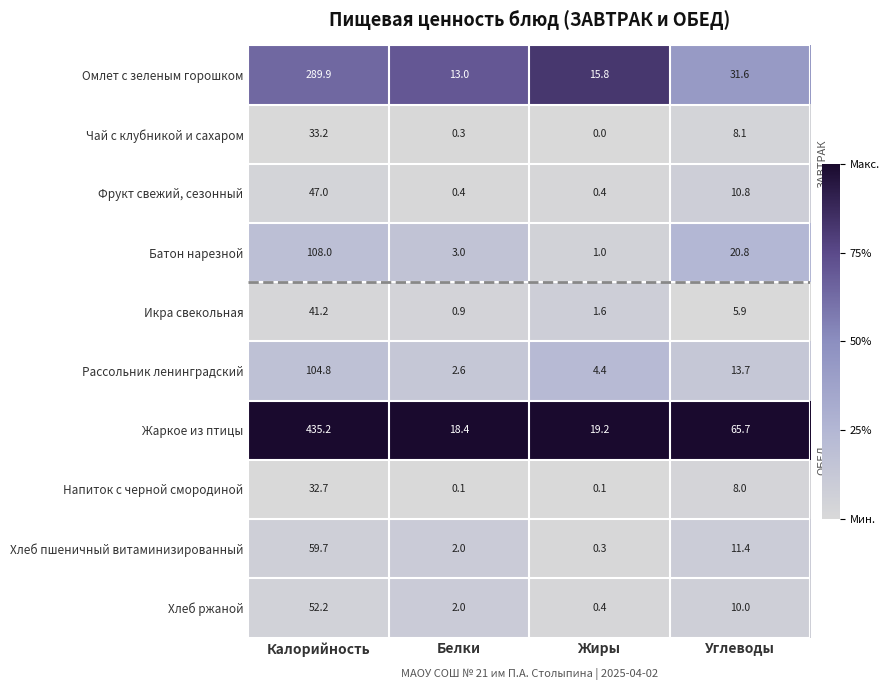

The Жаркое из птицы series shows 435.2 at Калорийность. True or false?

True